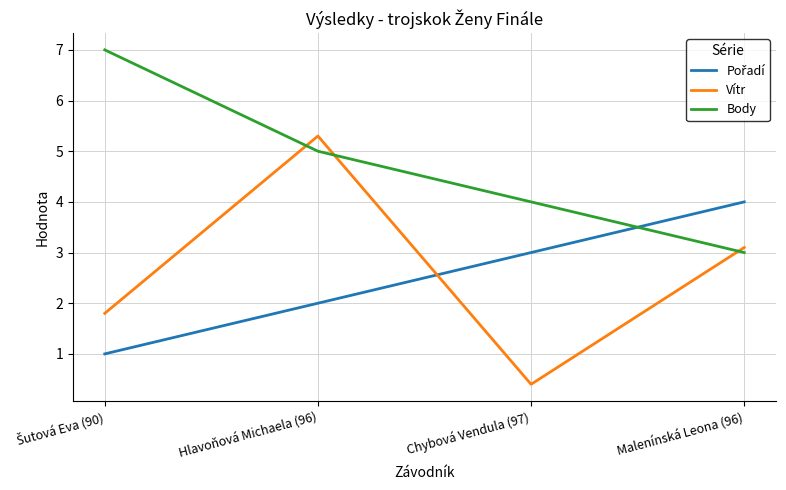

At which category is the sum across all series the highest?

Hlavoňová Michaela (96)